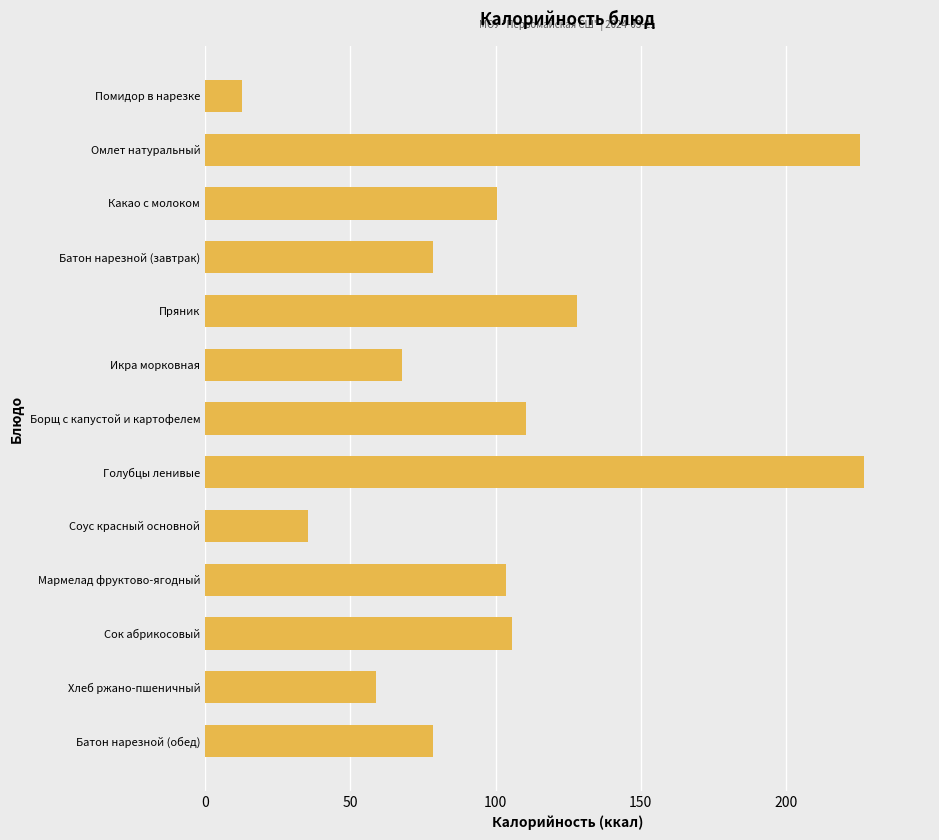

What is the average value?

102.5